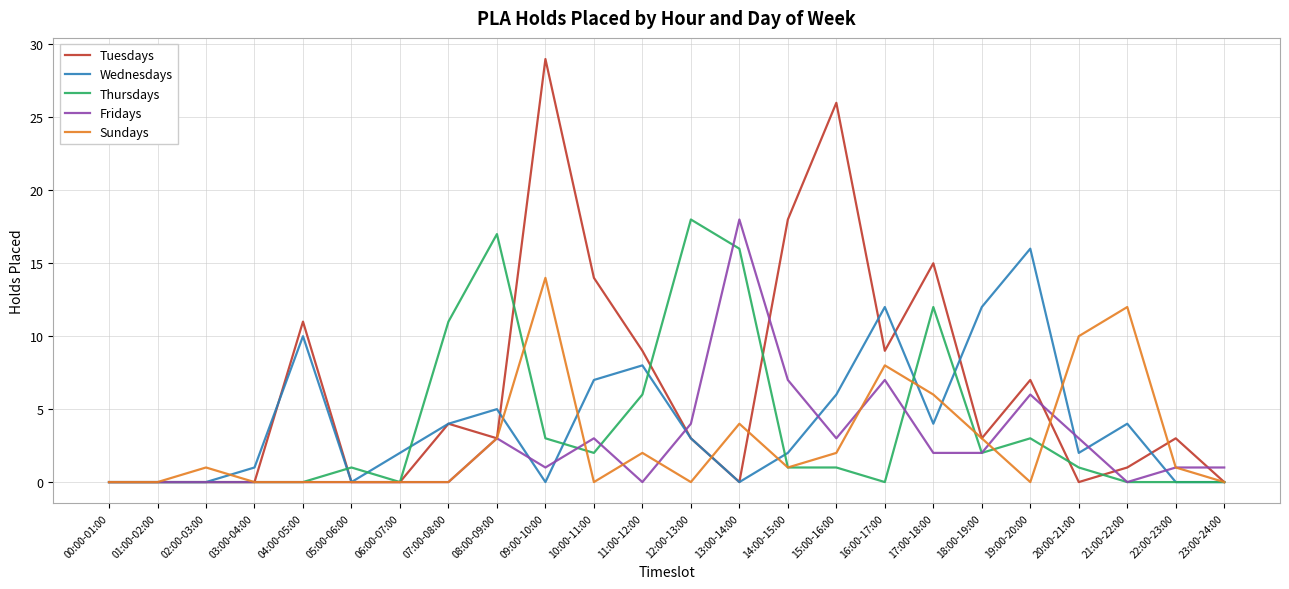

Is it true that Wednesdays equals 1 at 06:00-07:00?

False